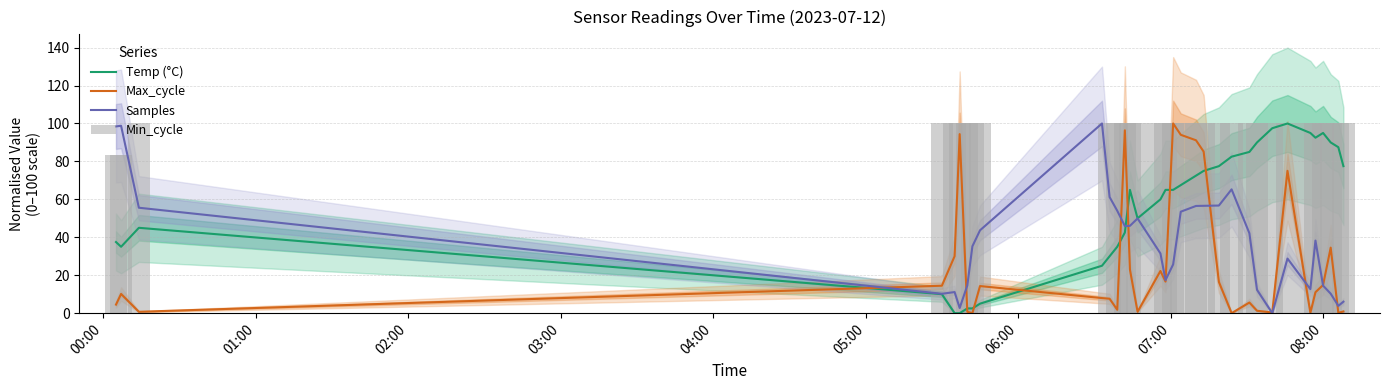

Reading left to right, extract all data points from this chart.

Temp (°C): 37.5	35.0	45.0	10.0	0.0	0.0	2.5	2.5	5.0	25.0	30.0	35.0	42.5	65.0	50.0	60.0	65.0	65.0	67.5	72.5	75.0	77.5	82.5	85.0	90.0	97.5	100.0	95.0	92.5	95.0	90.0	87.5	77.5
Max_cycle: 4.5	10.1	0.7	14.5	30.0	94.4	0.7	0.0	14.3	8.0	7.6	1.8	96.4	23.0	0.7	22.2	16.6	100.0	94.0	91.1	85.2	16.5	0.0	5.6	1.3	0.4	75.0	0.2	11.0	14.8	34.5	0.2	0.9
Samples: 98.4	98.8	55.6	10.2	11.1	2.7	14.6	35.2	43.7	100.0	61.2	54.0	45.9	46.0	49.9	31.5	17.4	25.7	53.5	56.5	56.6	56.7	65.3	42.1	12.3	0.0	28.8	12.7	38.3	14.5	10.3	3.8	6.1
Min_cycle: 83.3	83.3	100.0	100.0	100.0	100.0	100.0	100.0	100.0	0.0	100.0	100.0	100.0	100.0	100.0	100.0	100.0	100.0	100.0	100.0	100.0	100.0	100.0	100.0	100.0	100.0	100.0	100.0	100.0	100.0	100.0	100.0	100.0